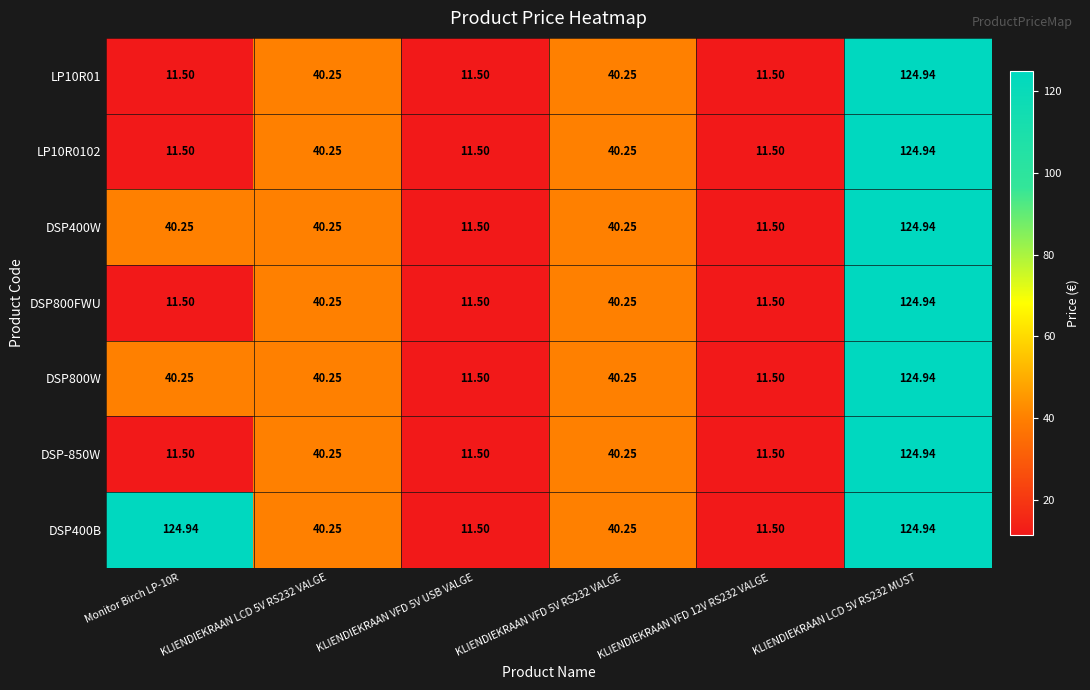

Which category has the highest value across all series?

KLIENDIEKRAAN LCD 5V RS232 MUST